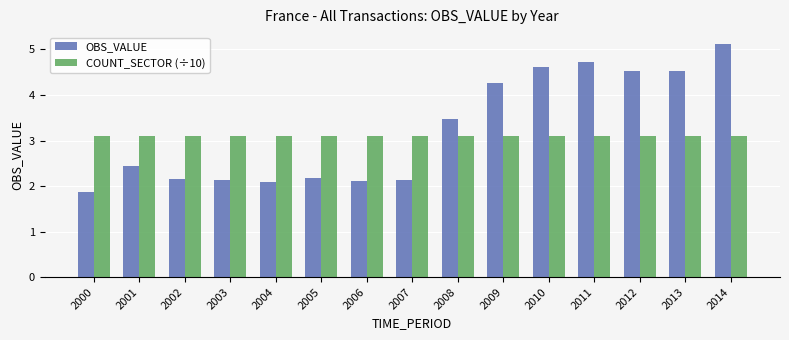

What is the smallest value displayed?

1.9